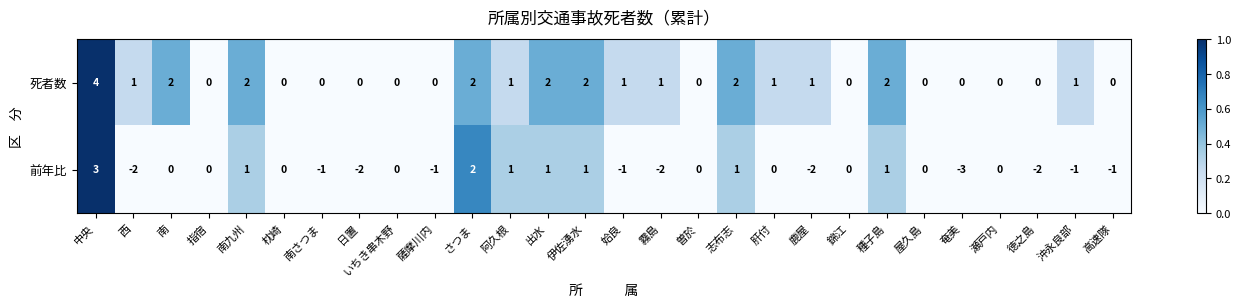

Where does the 前年比 series first go above 0?

中央